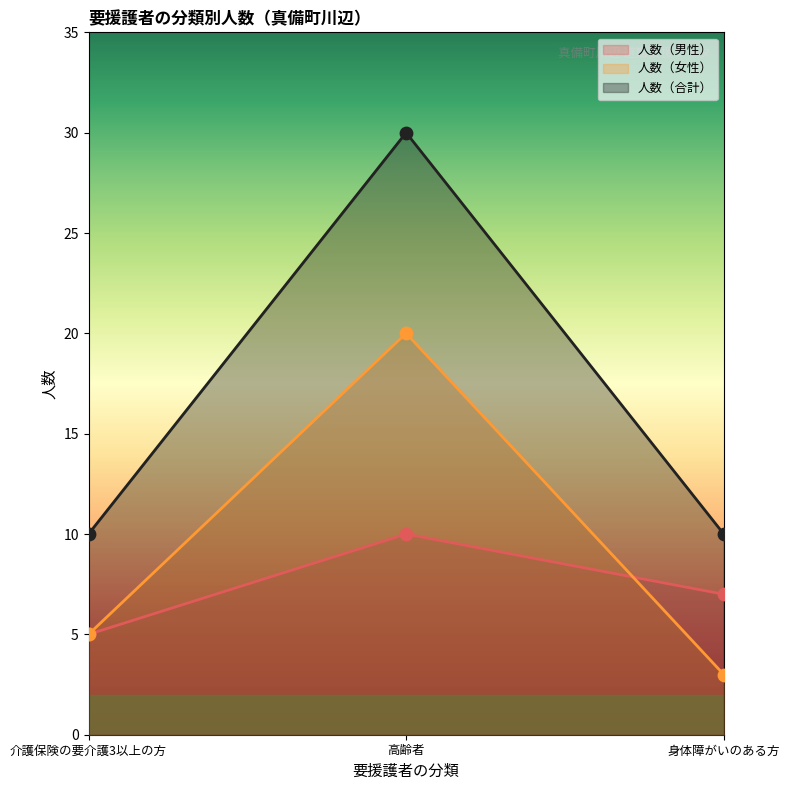

Is the value of 人数（合計） at 高齢者 greater than the value of 人数（女性） at 介護保険の要介護3以上の方?

Yes